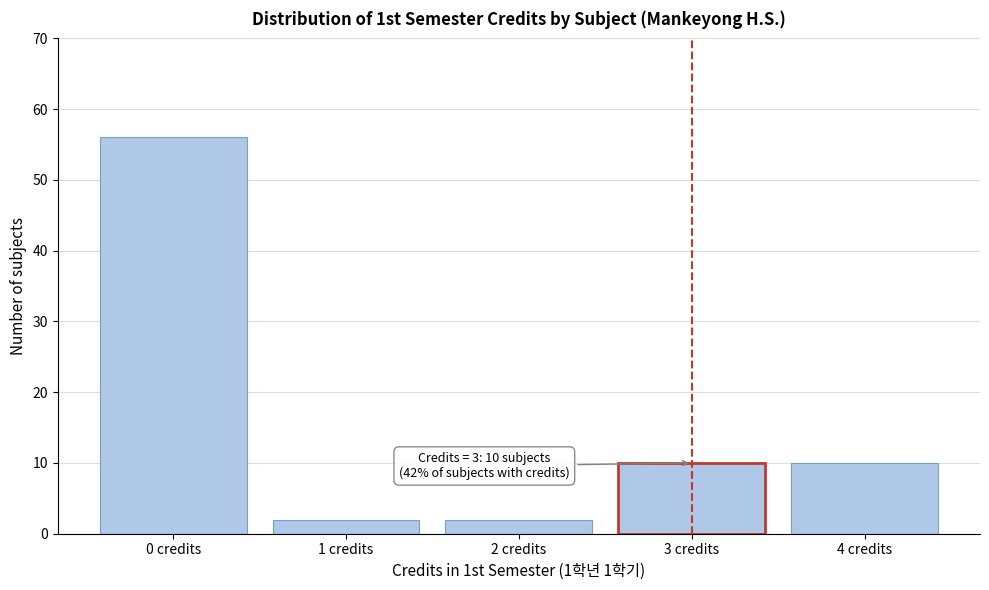

Over which range of the x-axis is the bar tallest?

-0.5 to 0.5